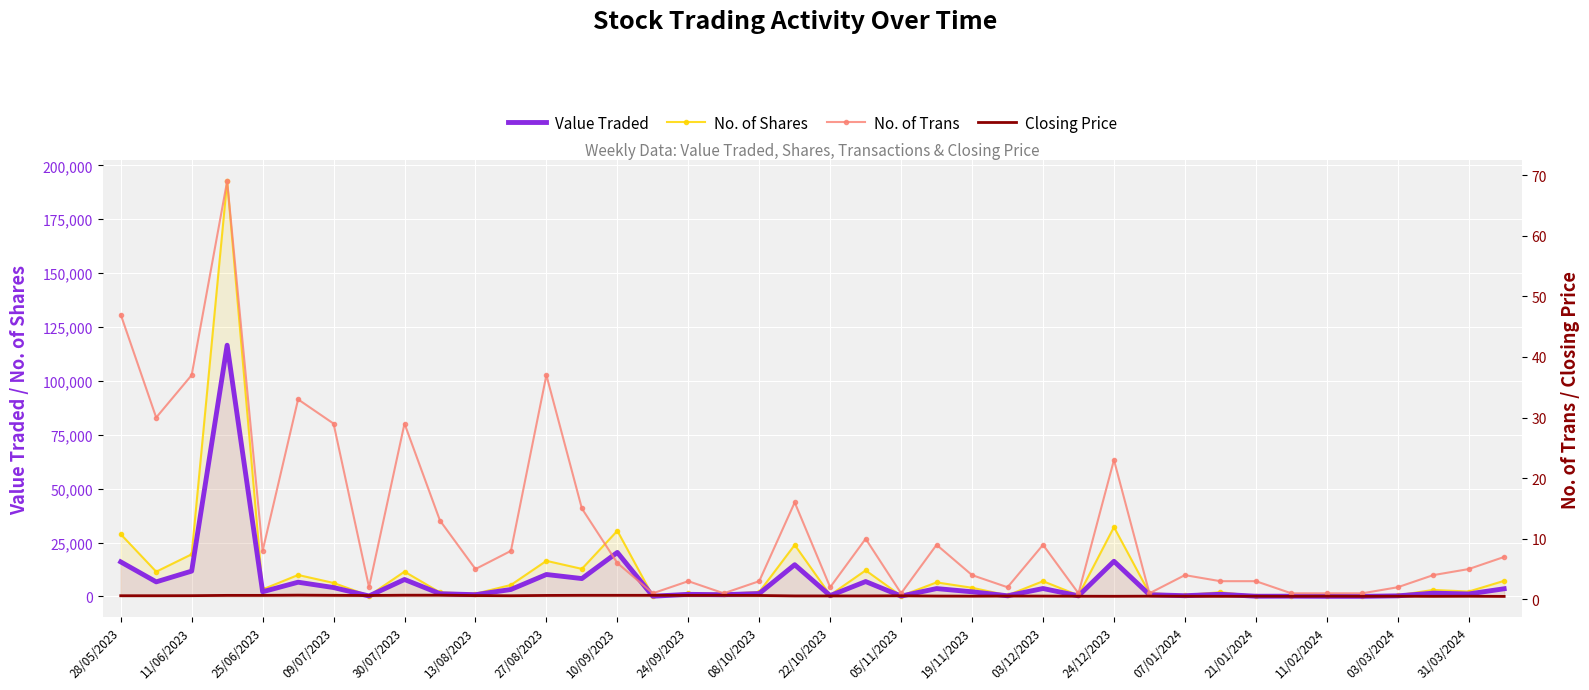

True or false: Value Traded and No. of Shares intersect in this chart.

False